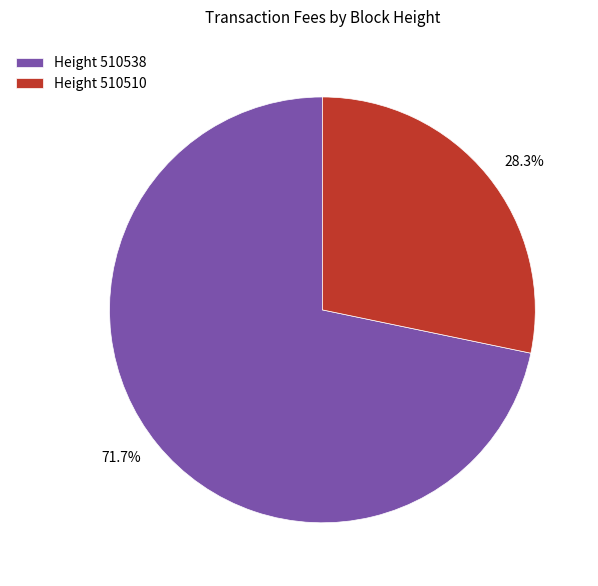

How many slices are in this pie chart?

2